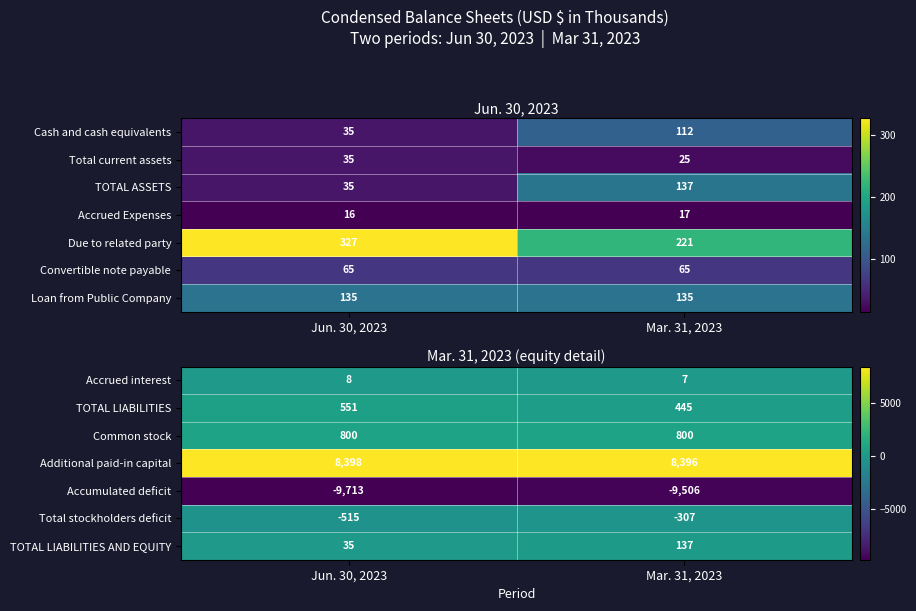

List the labels in order of Accrued interest value, largest first.

Jun. 30, 2023, Mar. 31, 2023